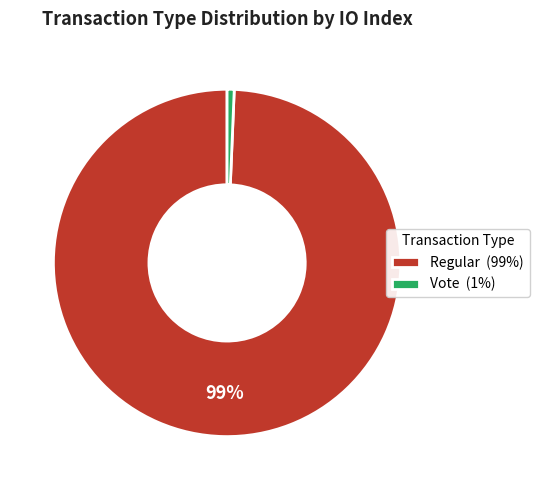

Is it true that Regular (99%) is 99% of the pie?

True